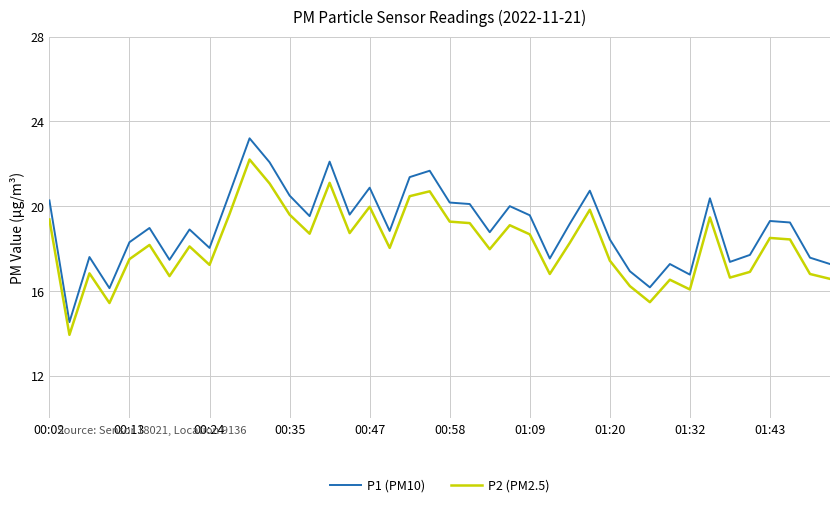

Rank the series by their maximum value, from lowest to highest.

P2 (PM2.5), P1 (PM10)